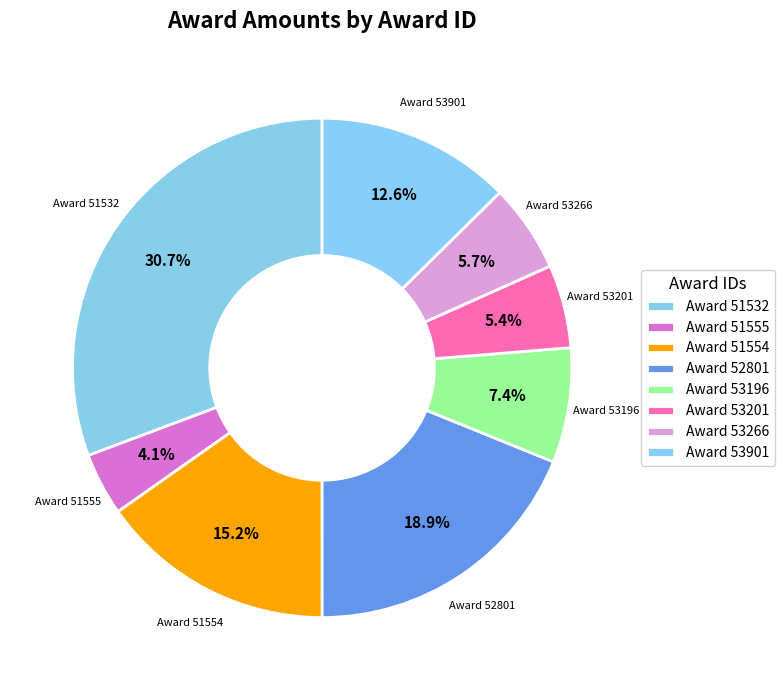

Count the number of slices in the pie.

8